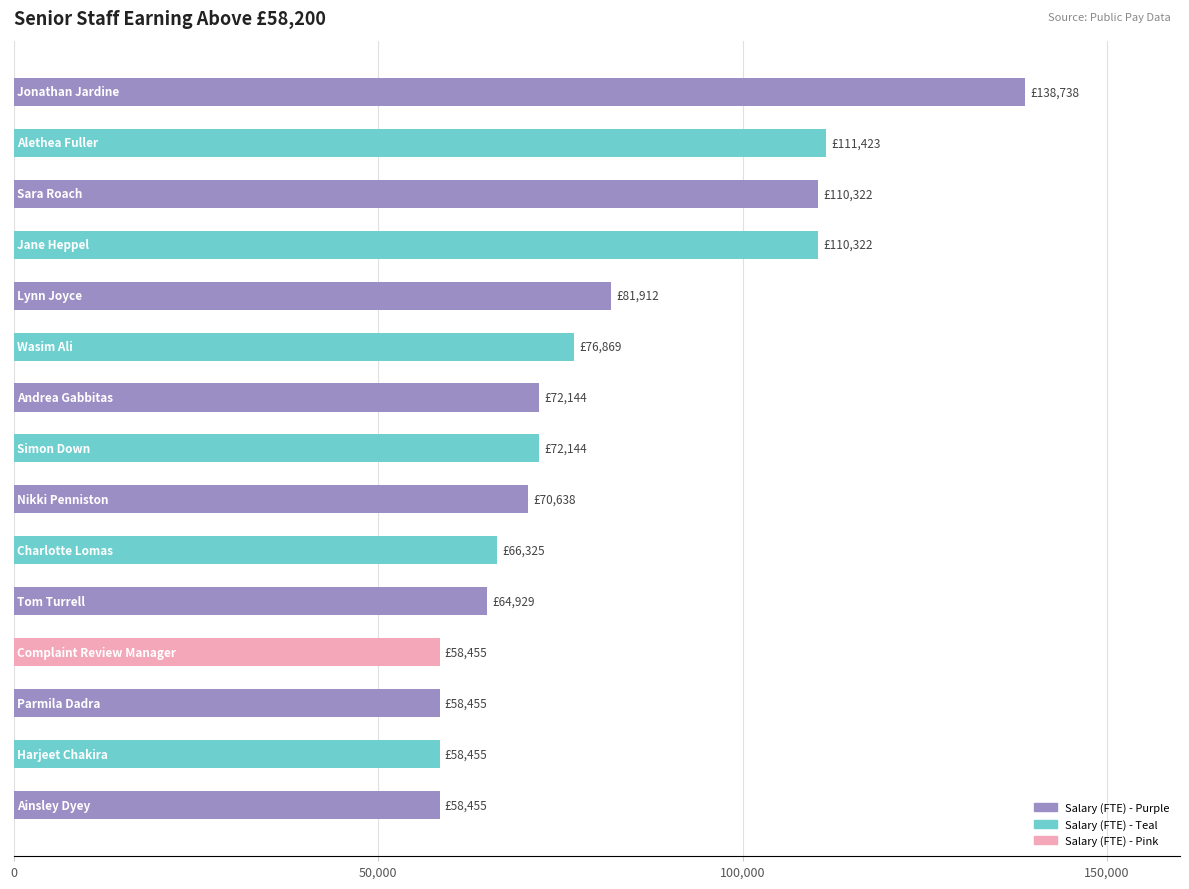

Reading bottom to top, extract all data points from this chart.

58455	58455	58455	58455	64929	66325	70638	72144	72144	76869	81912	110322	110322	111423	138738